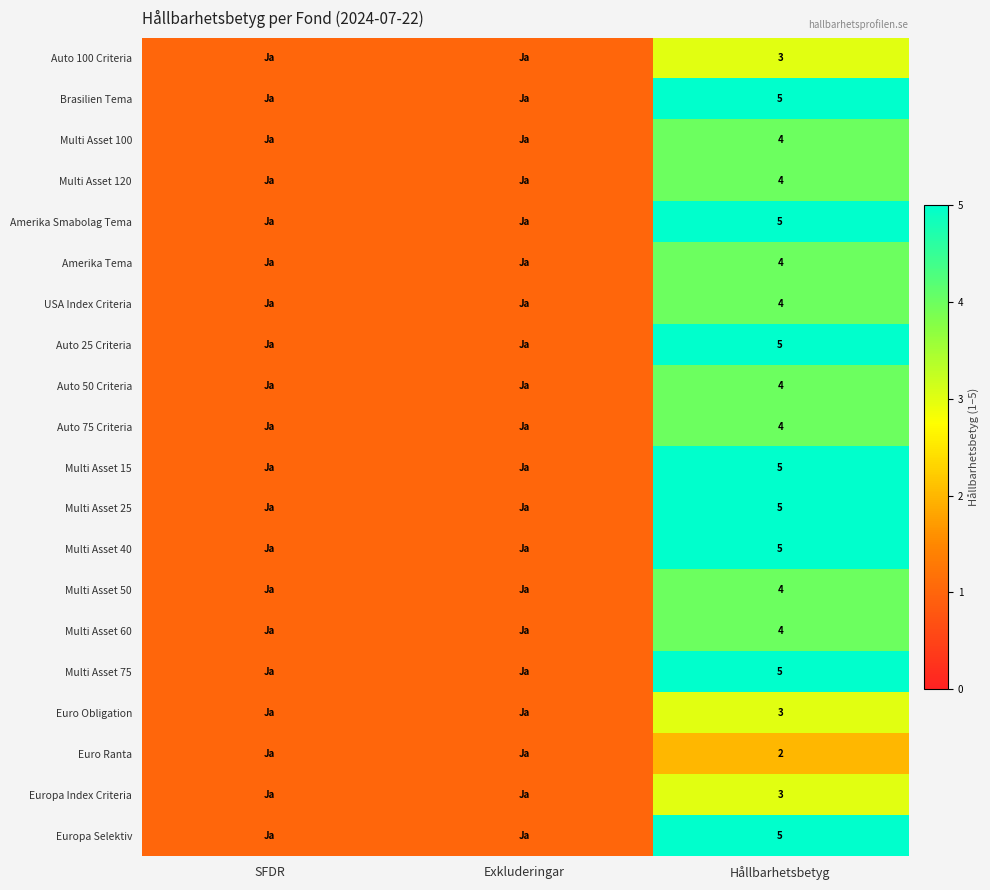

The value of Europa Selektiv at Hållbarhetsbetyg is 2. True or false?

False